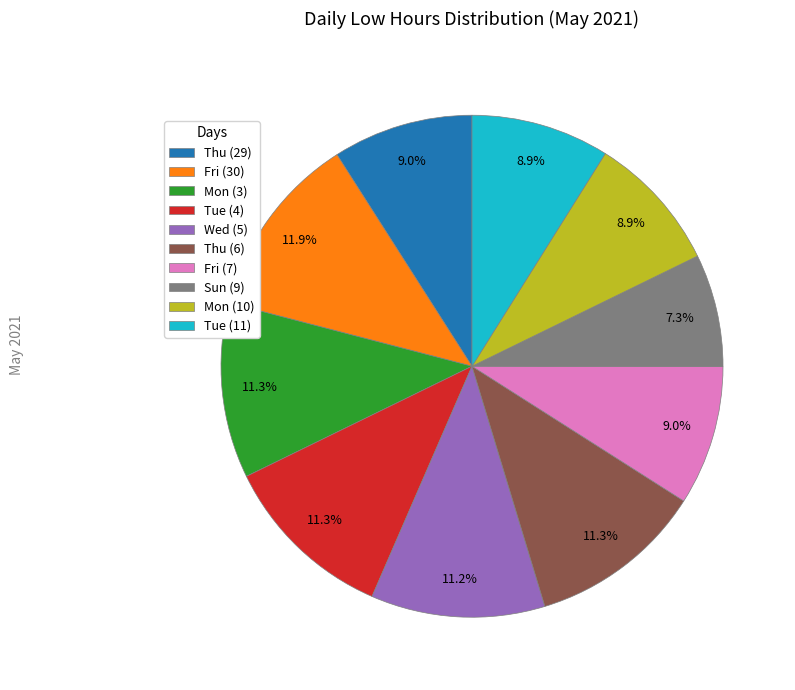

How many segments does this pie chart have?

10